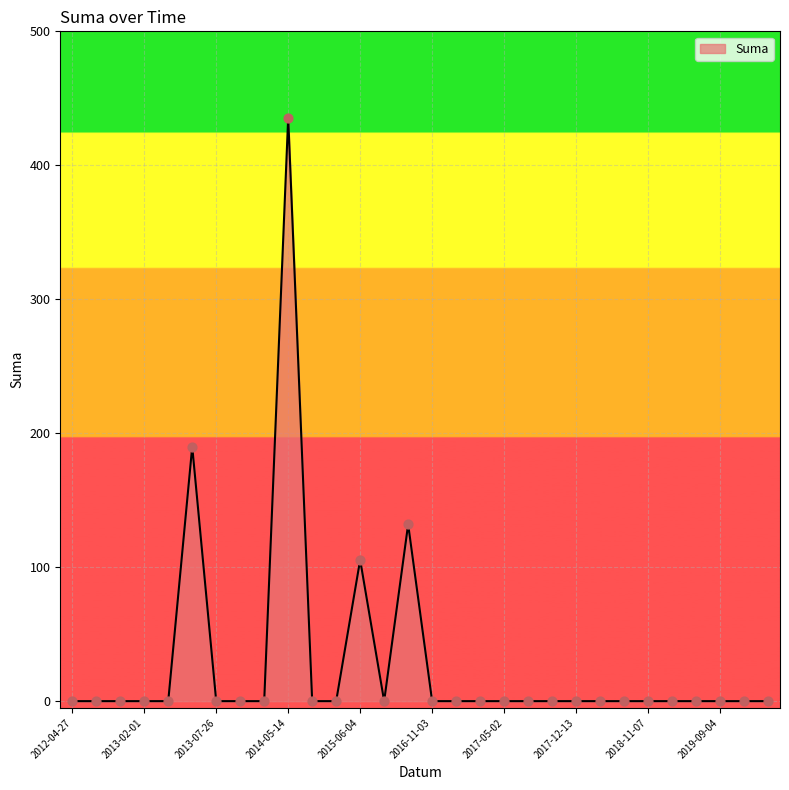

What is the difference between the maximum and minimum values?

435.6